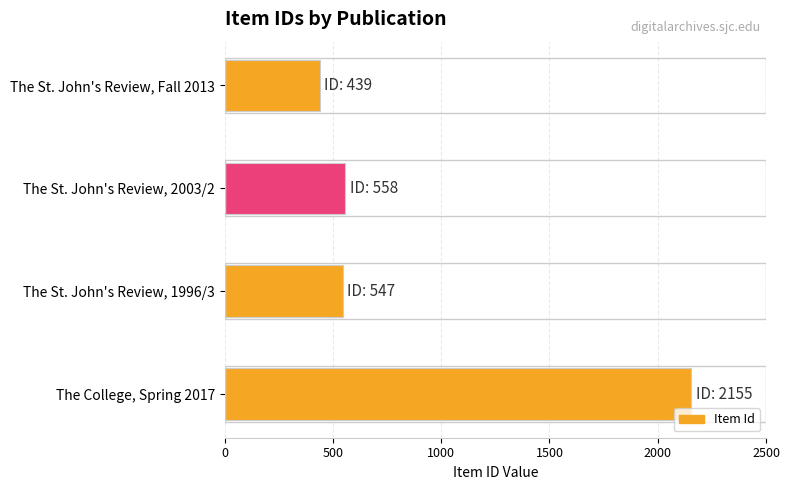

What is the difference between the maximum and minimum values?

1716